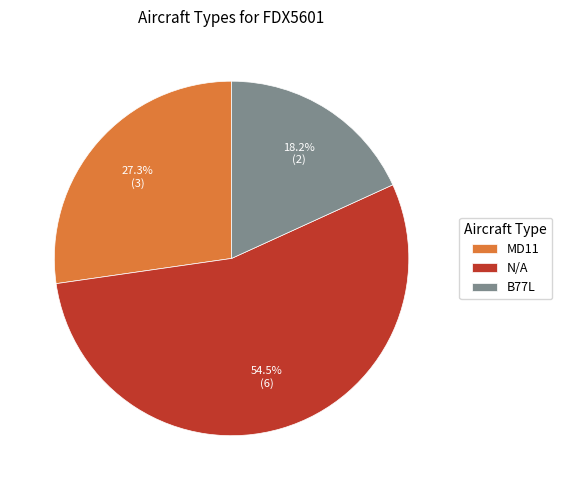

To the nearest percent, what is the difference between the largest and smallest slice percentages?

36%